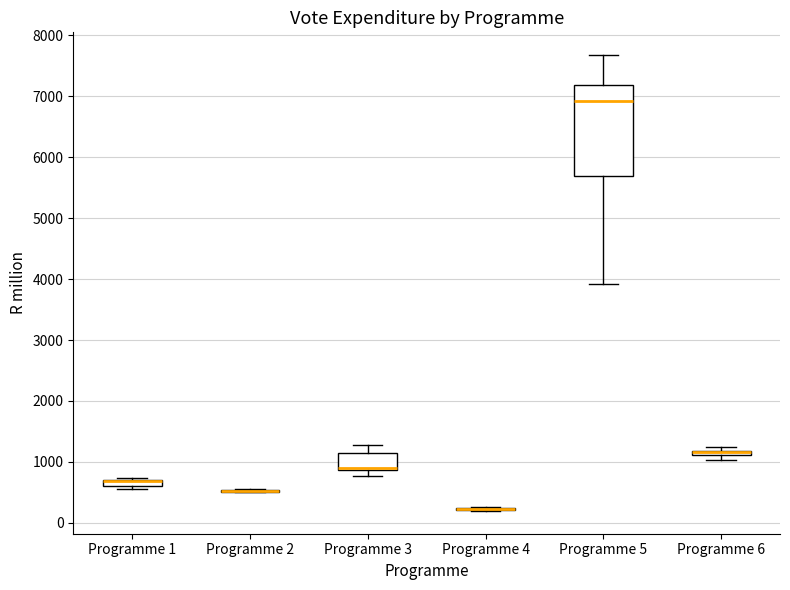

Where is the upper edge of the box for Programme 6 on the y-axis? The values are not printed on the chart, so give them approximately, as read against the axis.

1200